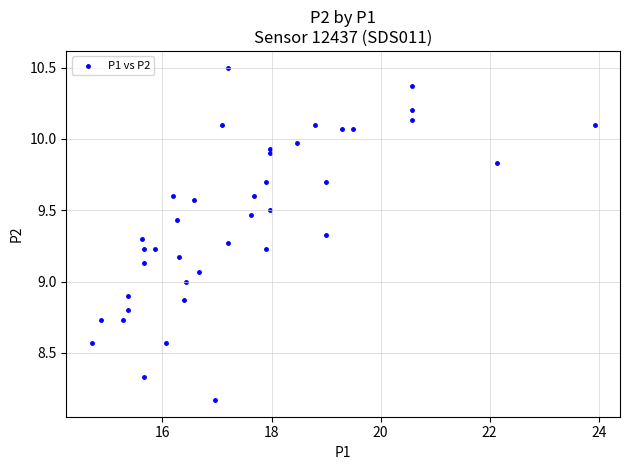

What is the range of Y values (max minus min)?

2.3